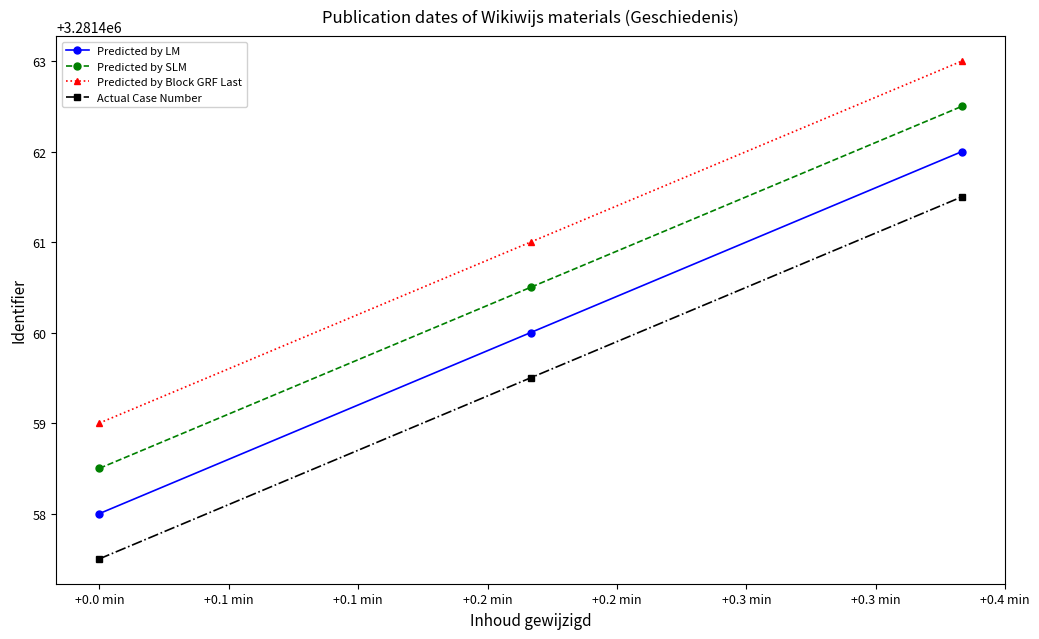

Count the Predicted by SLM values in the range 3281458 to 3281462.

2